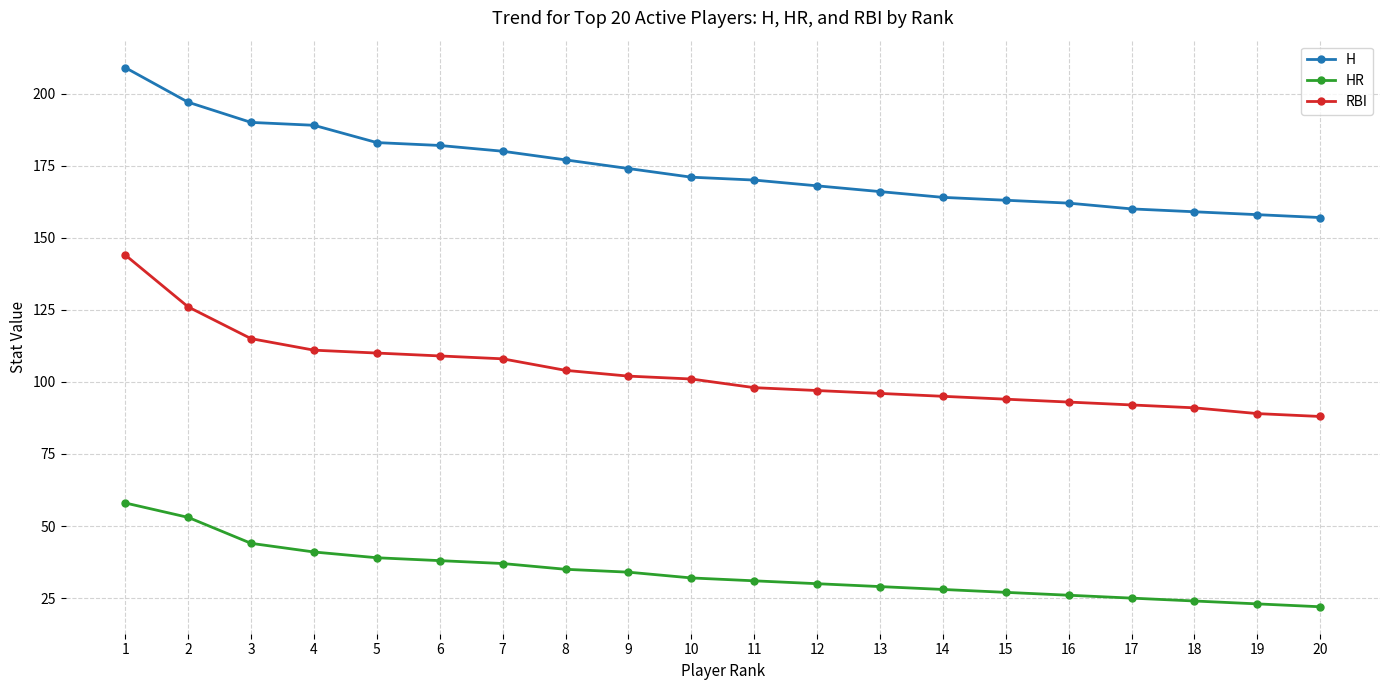

Reading right to left, what are all the values shown in this chart?

H: 20=157	19=158	18=159	17=160	16=162	15=163	14=164	13=166	12=168	11=170	10=171	9=174	8=177	7=180	6=182	5=183	4=189	3=190	2=197	1=209
HR: 20=22	19=23	18=24	17=25	16=26	15=27	14=28	13=29	12=30	11=31	10=32	9=34	8=35	7=37	6=38	5=39	4=41	3=44	2=53	1=58
RBI: 20=88	19=89	18=91	17=92	16=93	15=94	14=95	13=96	12=97	11=98	10=101	9=102	8=104	7=108	6=109	5=110	4=111	3=115	2=126	1=144